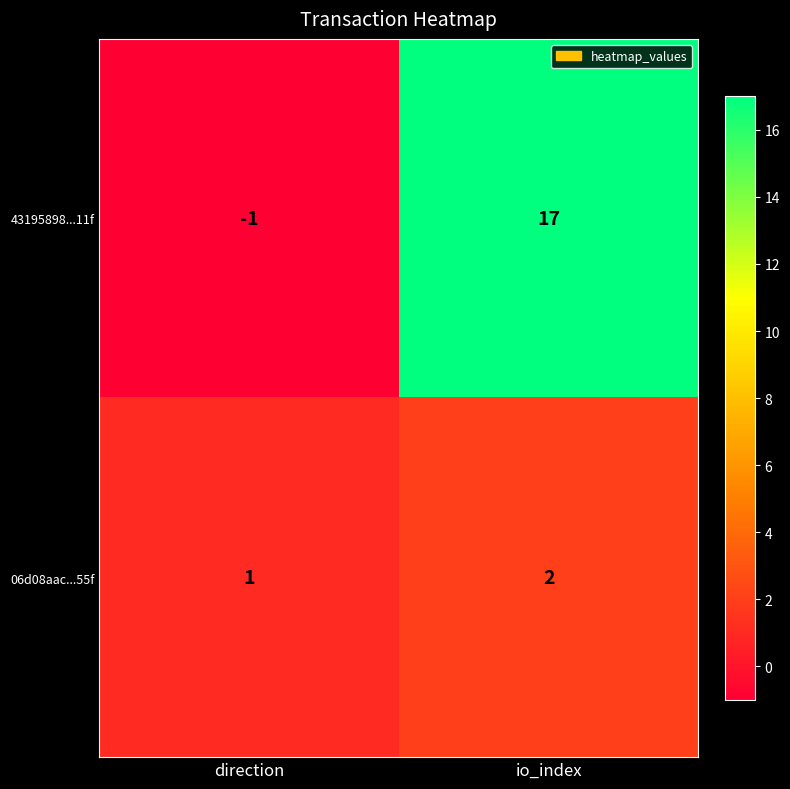

Where is 06d08aac...55f nearest to the value 1?

direction